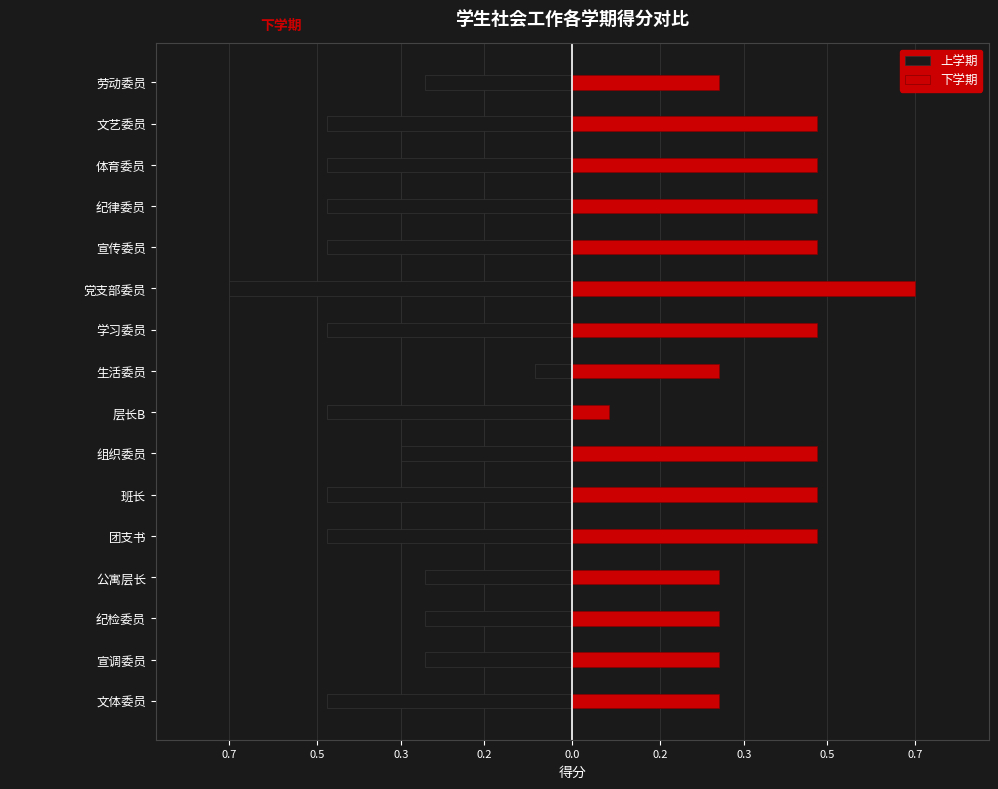

What is the difference between the maximum and second lowest values in the 下学期 series?

0.4